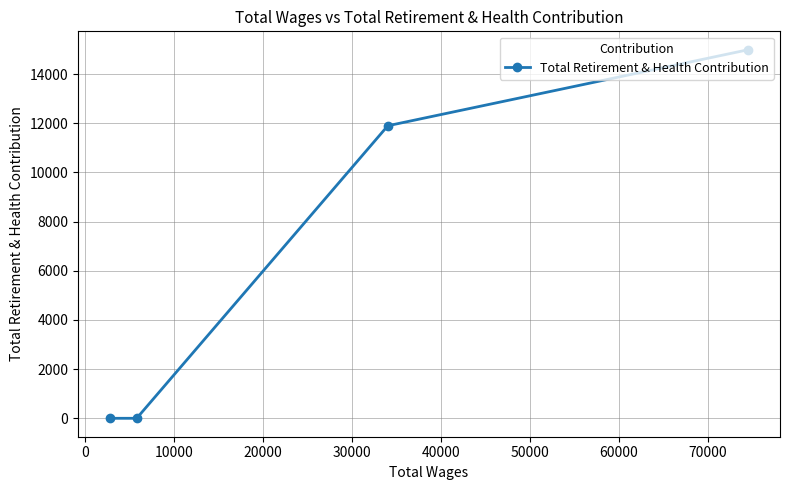

What is the maximum value shown in the chart?

14993